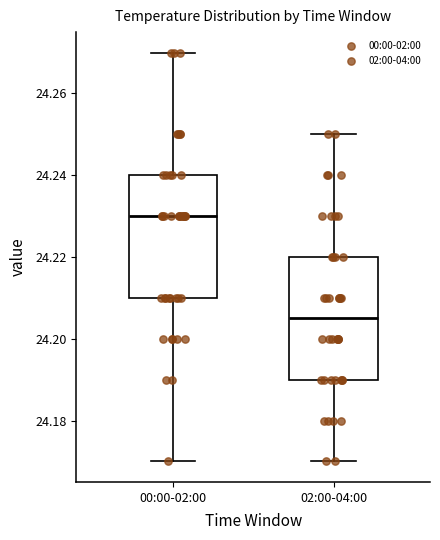

Where is the upper edge of the box for 00:00-02:00 on the y-axis? The values are not printed on the chart, so give them approximately, as read against the axis.

24.240